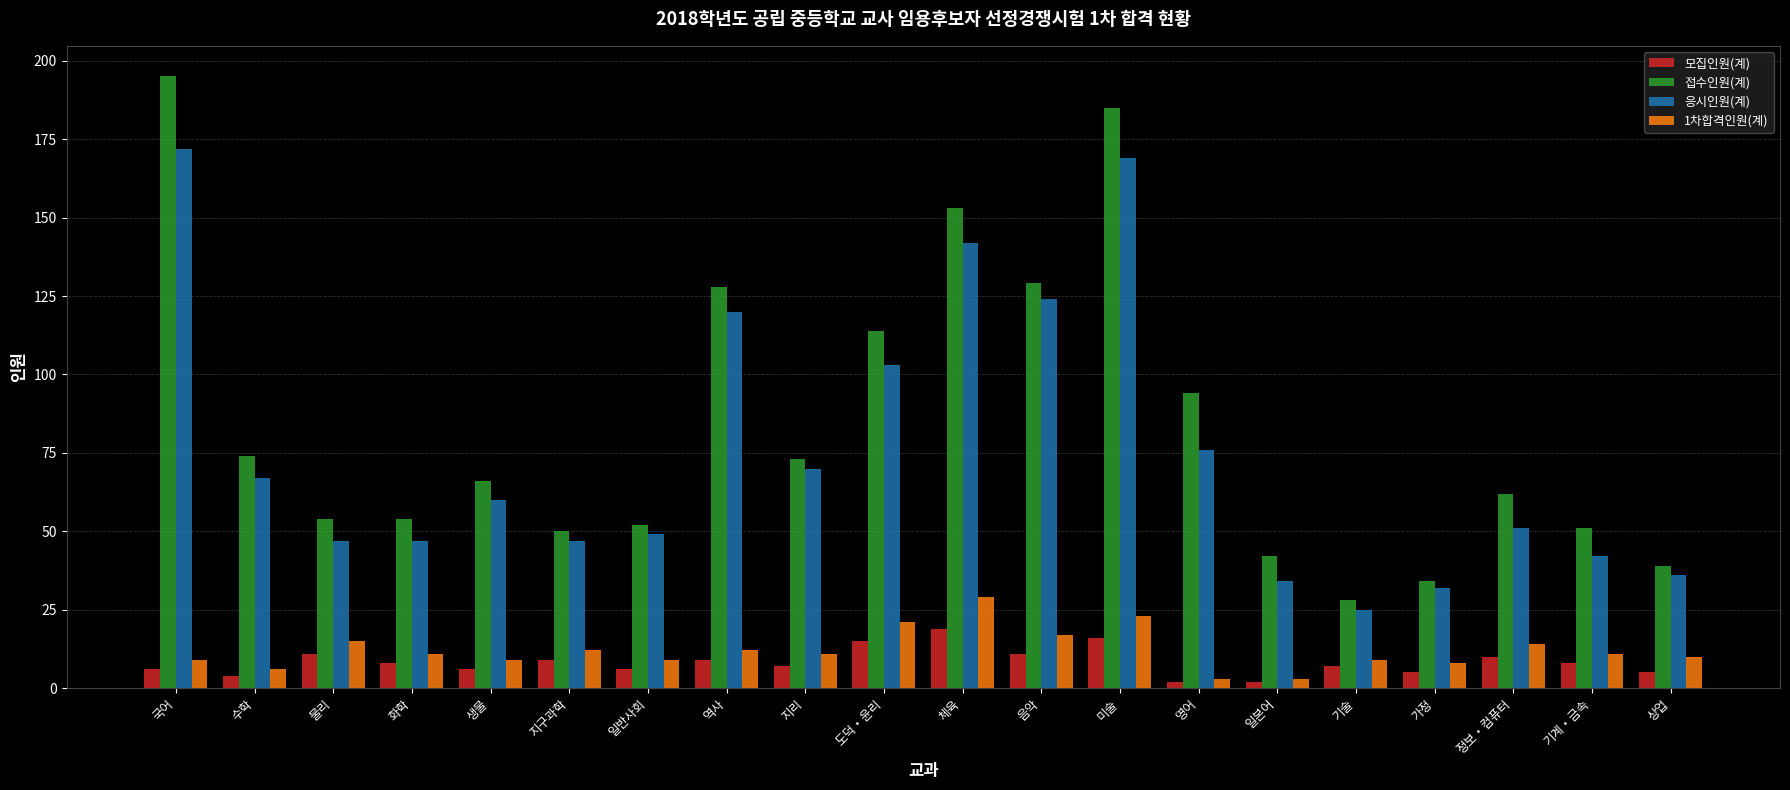

Which series has the largest total across all categories?

접수인원(계)